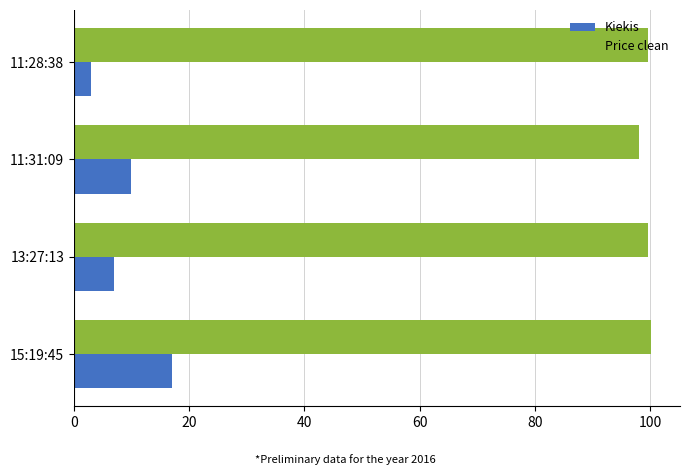

What are all the series names shown in the legend?

Kiekis, Price clean